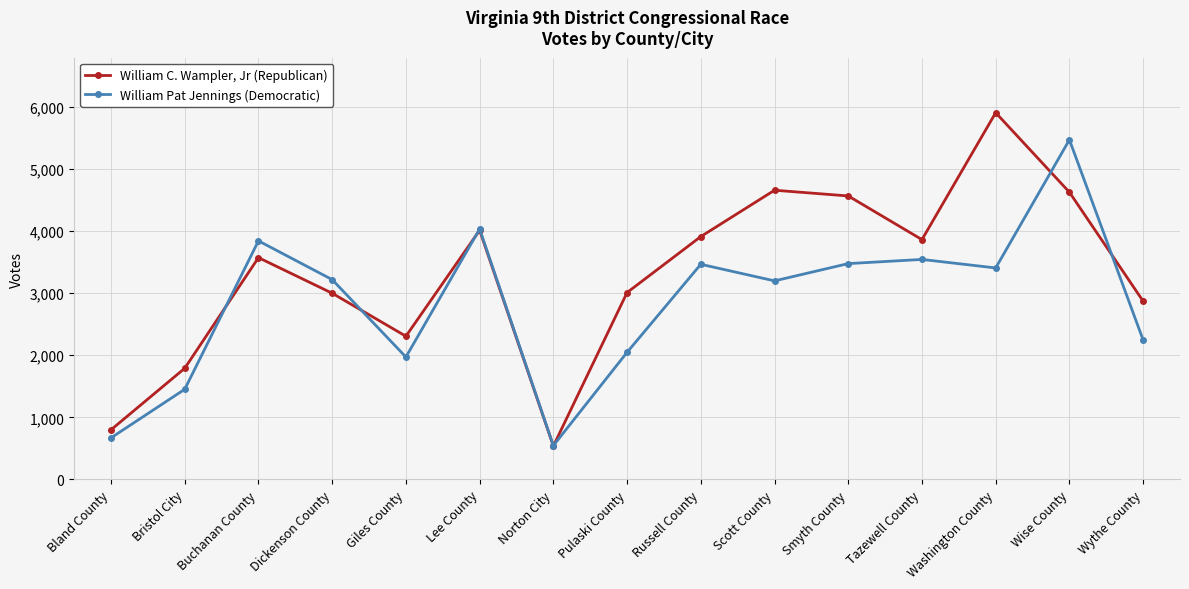

Read the William C. Wampler, Jr (Republican) value at Tazewell County.

3861